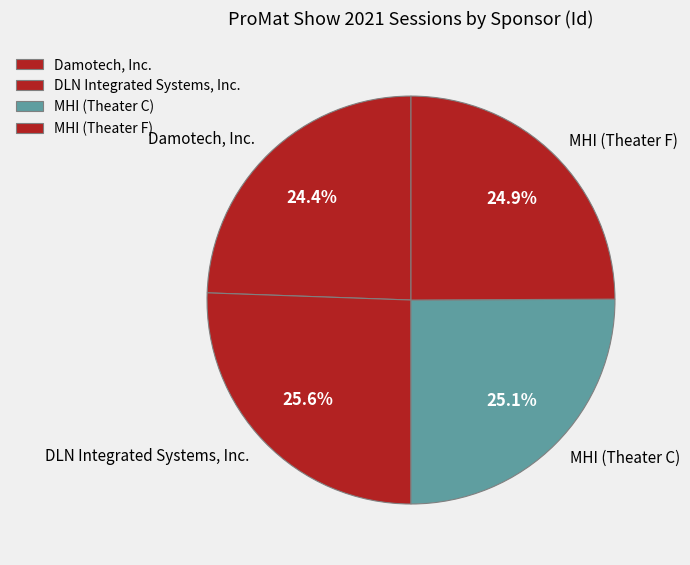

Rank the categories by value from highest to lowest.

DLN Integrated Systems, Inc., MHI (Theater C), MHI (Theater F), Damotech, Inc.